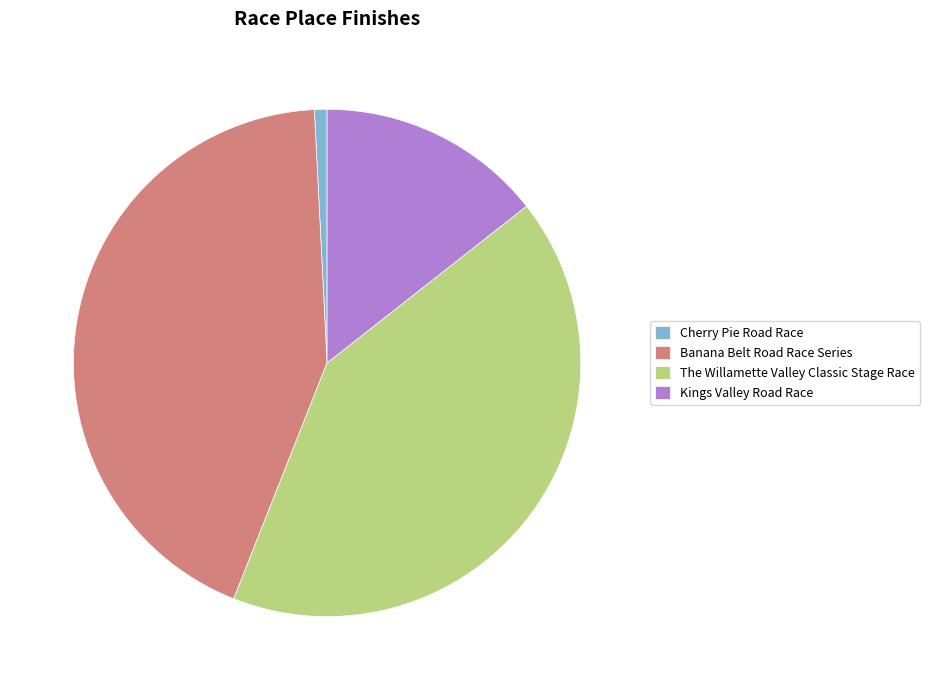

Rank the categories by value from highest to lowest.

Banana Belt Road Race Series, The Willamette Valley Classic Stage Race, Kings Valley Road Race, Cherry Pie Road Race